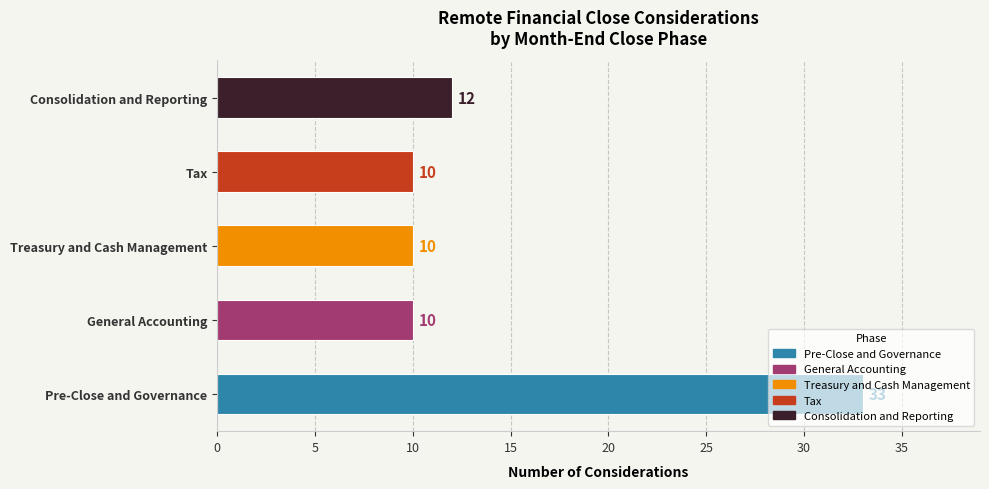

The chart shows a value of 33 at Pre-Close and Governance. True or false?

True